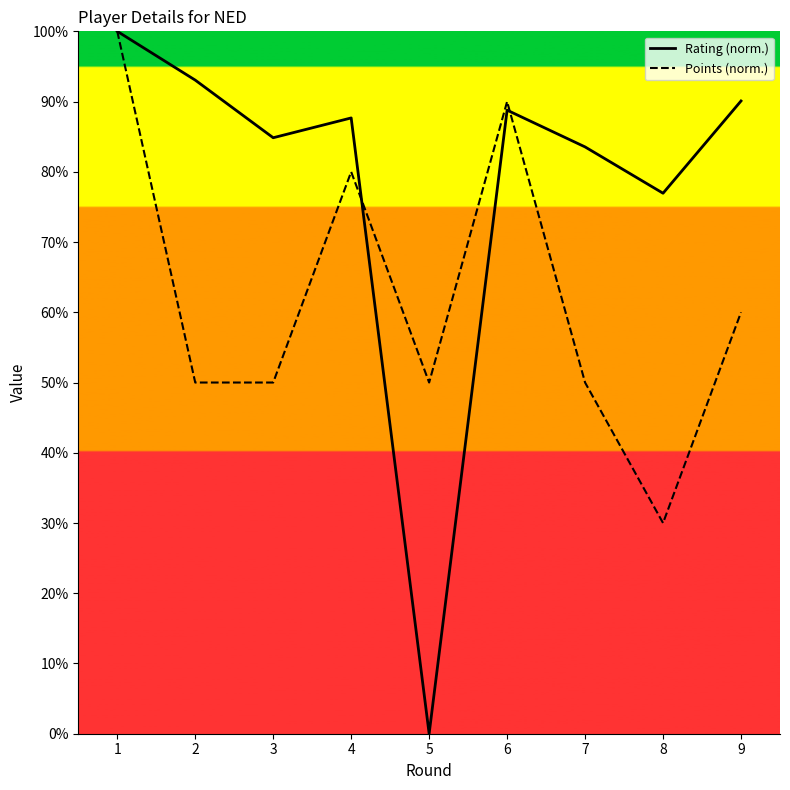

How many values in the Points series exceed 50?

4